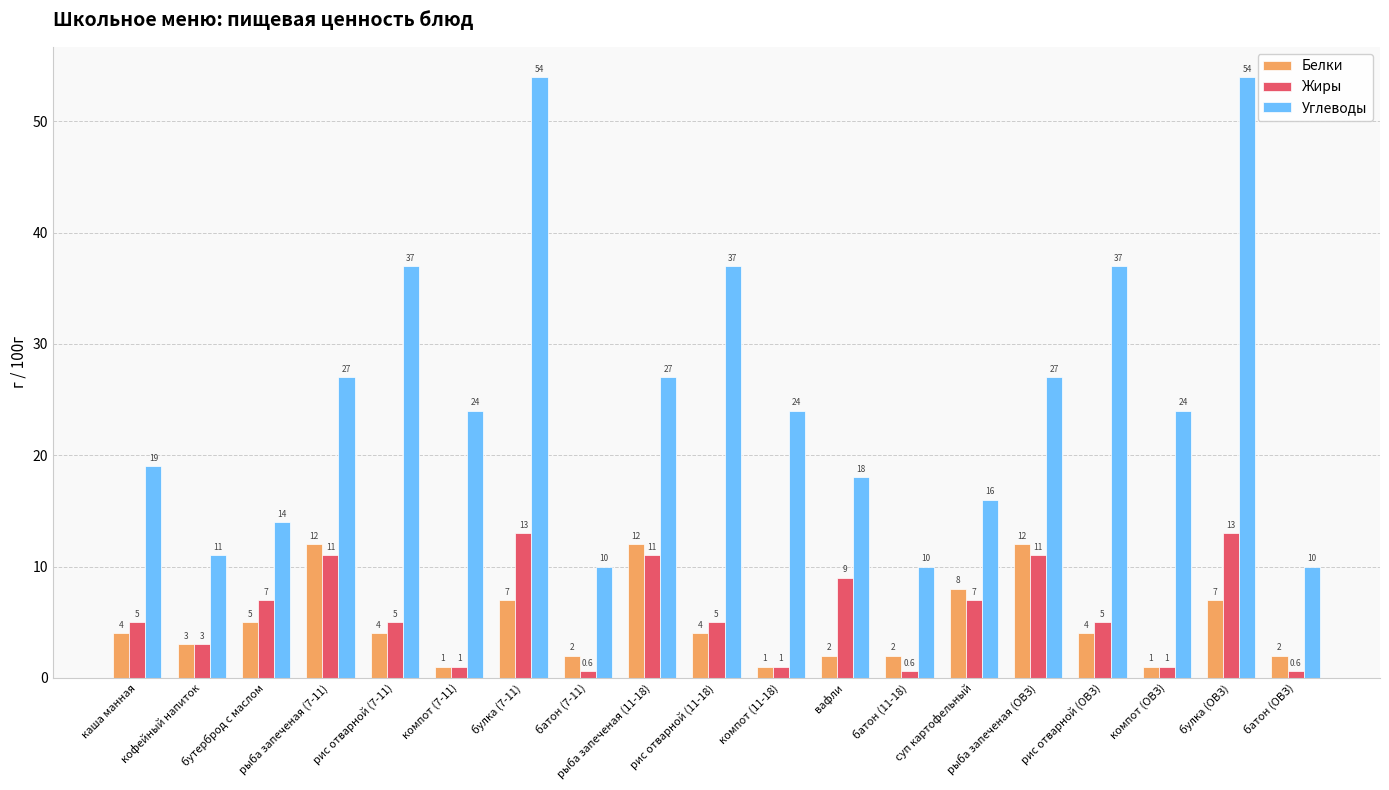

Is it true that Углеводы equals 37.0 at рис отварной (ОВЗ)?

True